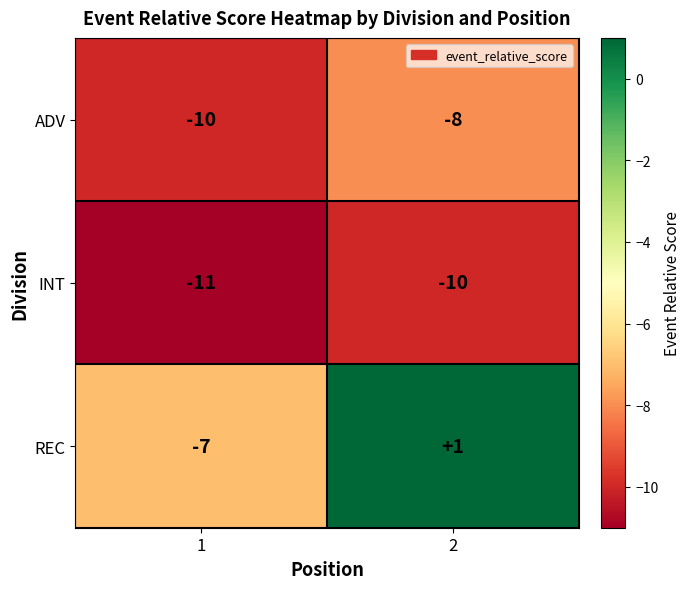

Is it true that INT equals -4 at 1?

False